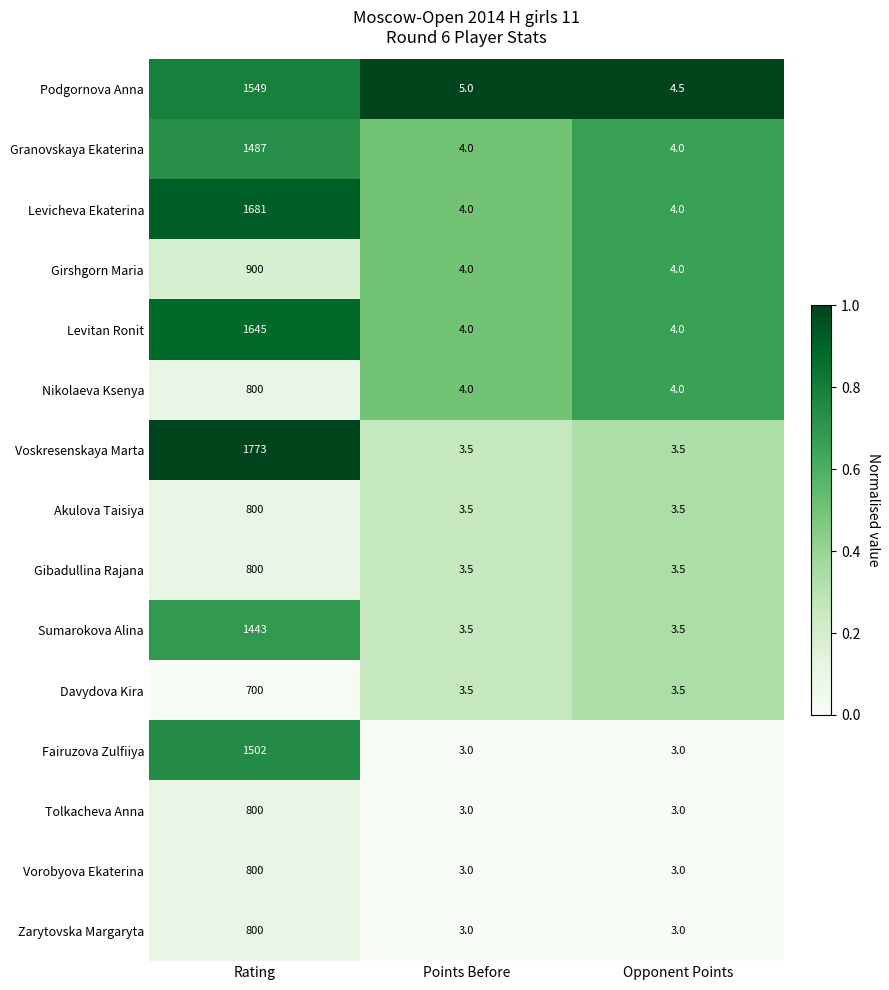

Which series has the widest spread of values?

Voskresenskaya Marta